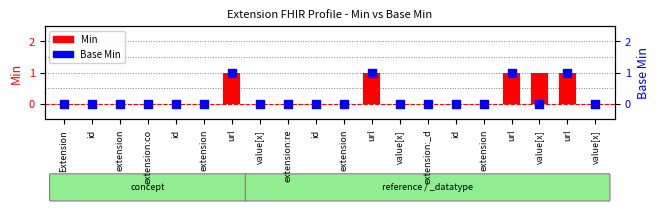

Which series has the largest total across all categories?

Min